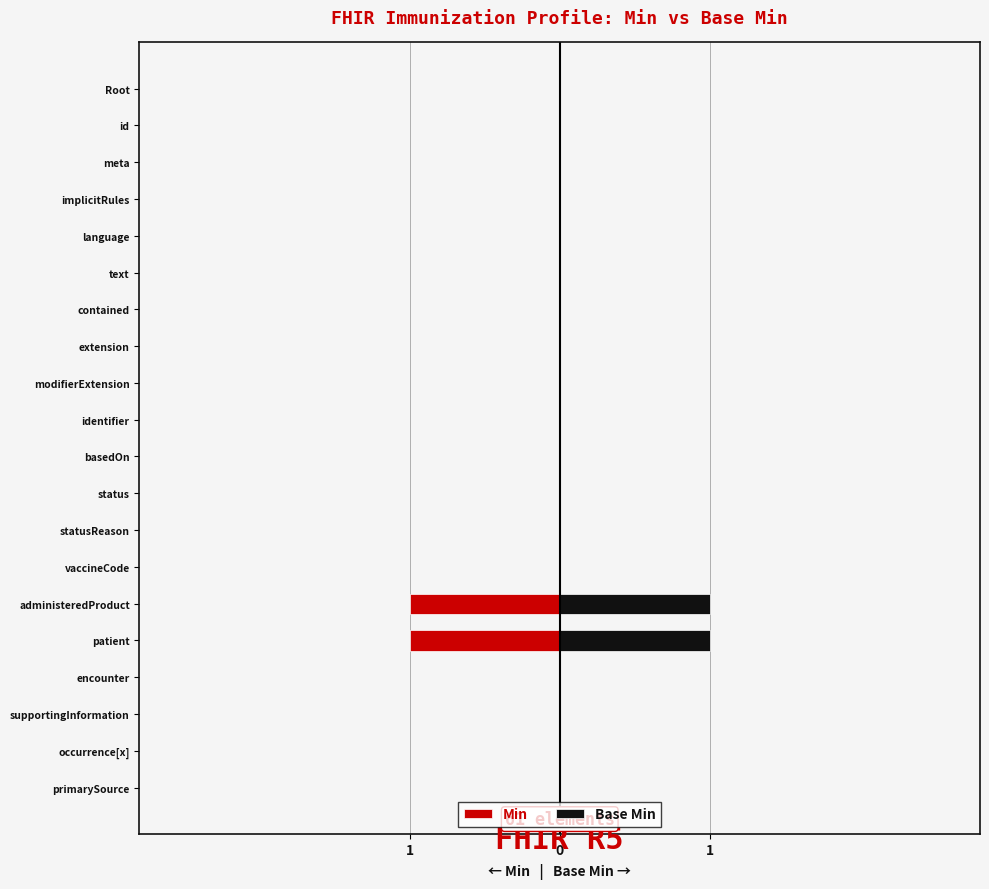

What is the sum of the Base Min values at patient and statusReason?

1